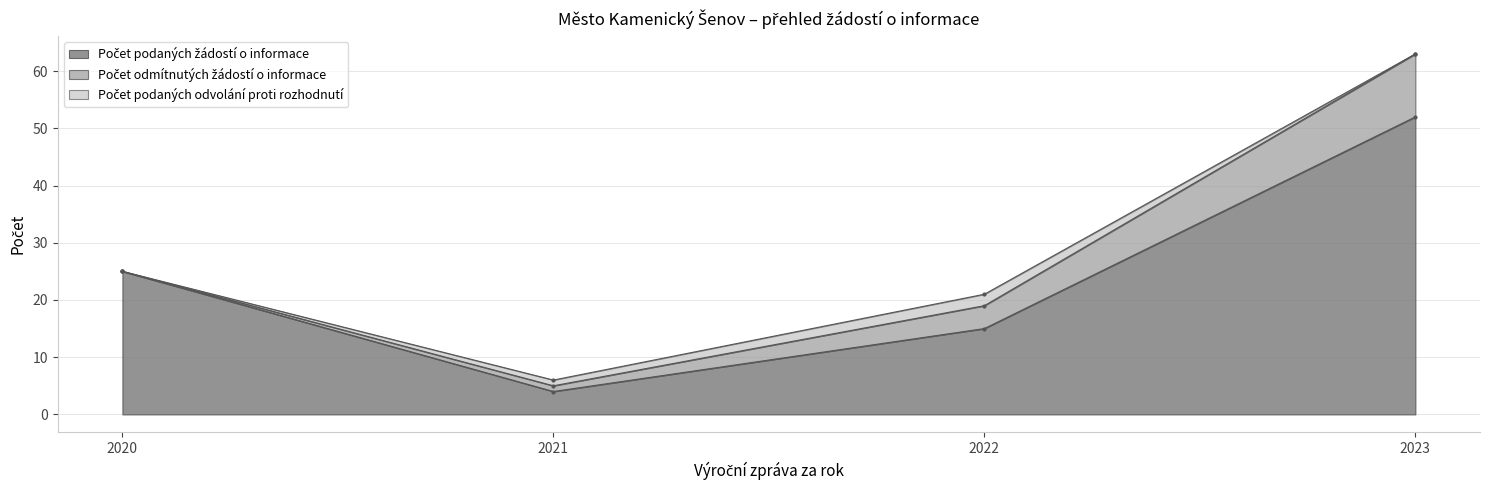

Reading left to right, extract all data points from this chart.

Počet podaných žádostí o informace: 25	4	15	52
Počet odmítnutých žádostí o informace: 0	1	4	11
Počet podaných odvolání proti rozhodnutí: 0	1	2	0